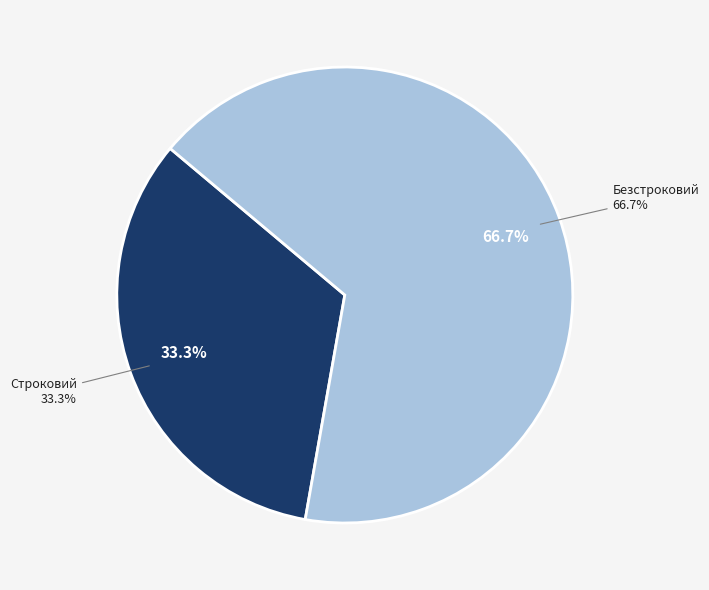

Which slice represents more than half of the pie?

Безстроковий